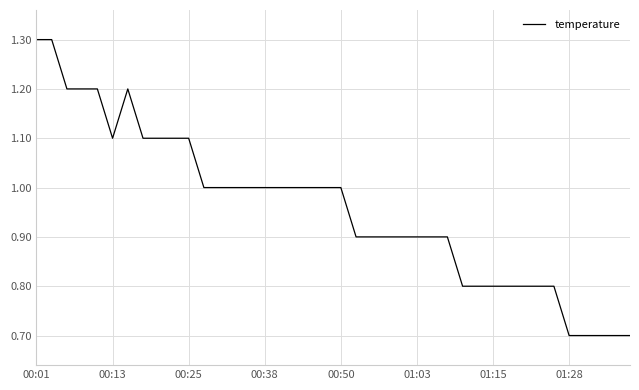

True or false: there are more than 0 points higher than both neighbors.

True